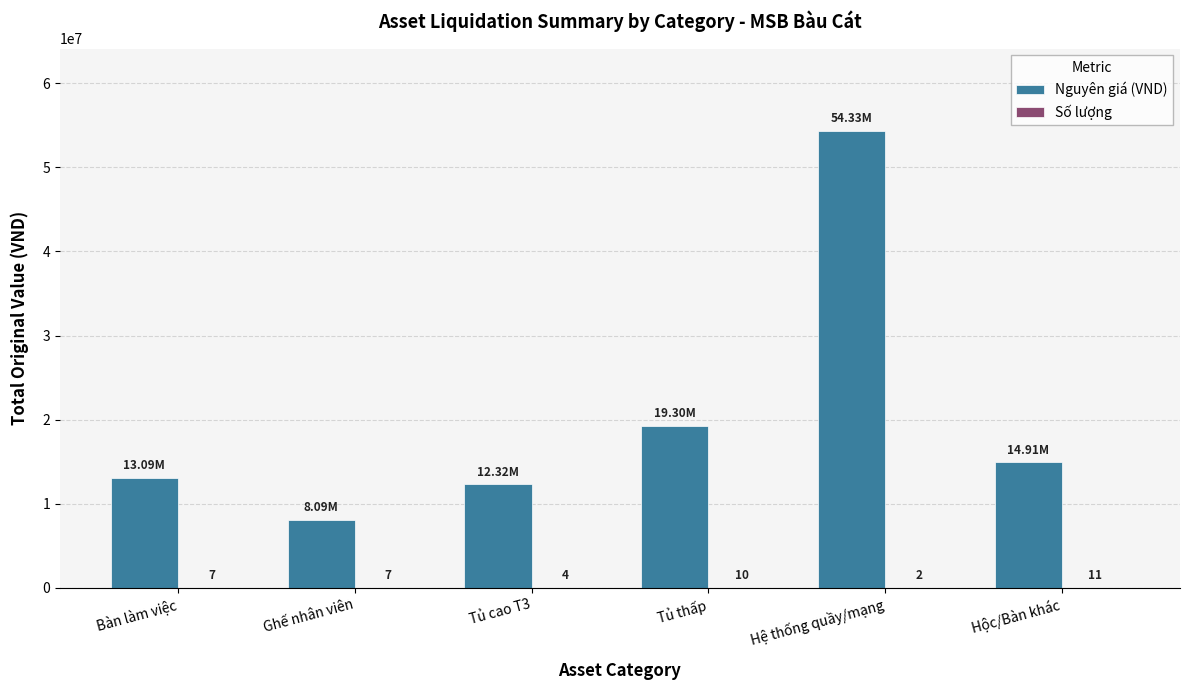

Which series has the largest total across all categories?

Nguyên giá (VND)